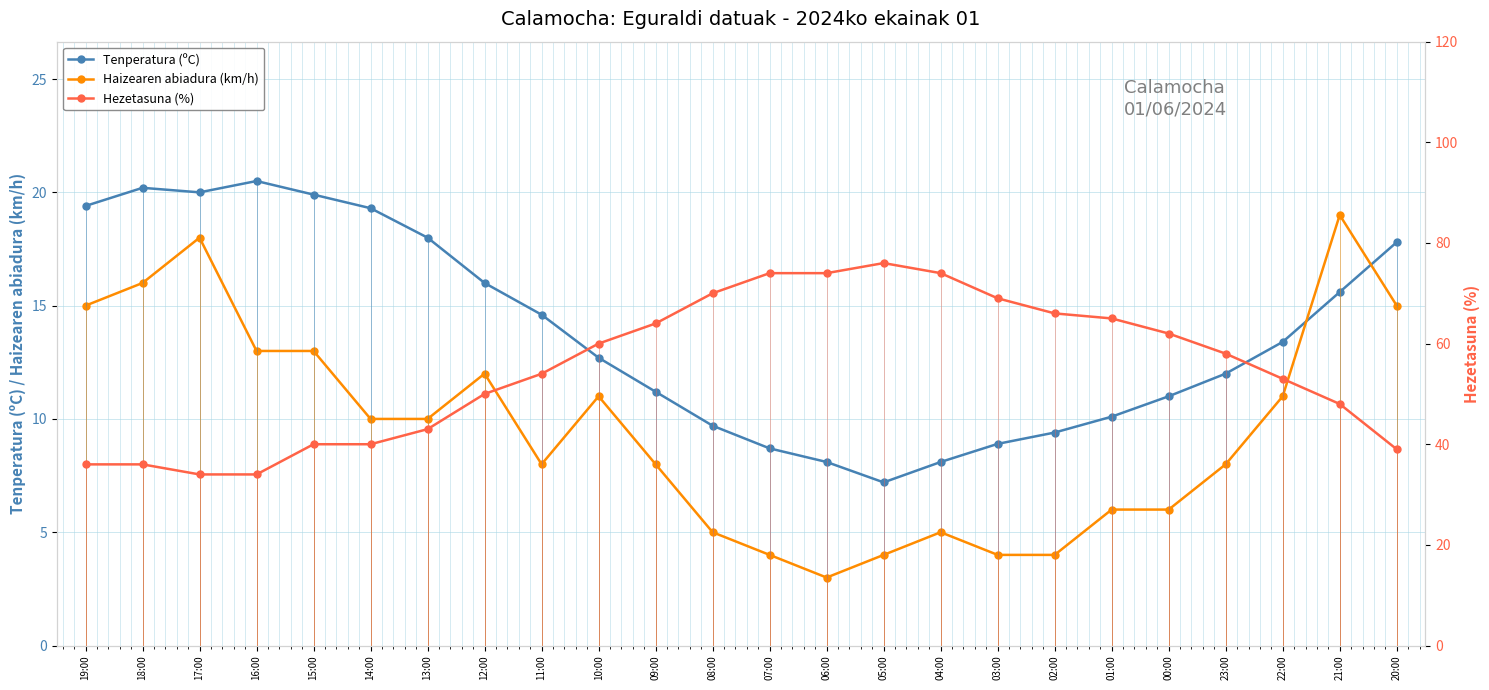

At which label does Tenperatura (ºC) first exceed 13?

19:00